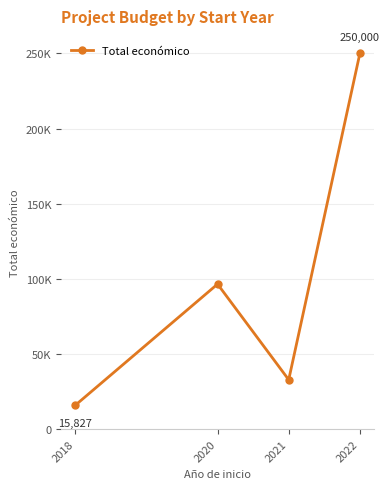

List the labels in order of value, largest first.

2022, 2020, 2021, 2018